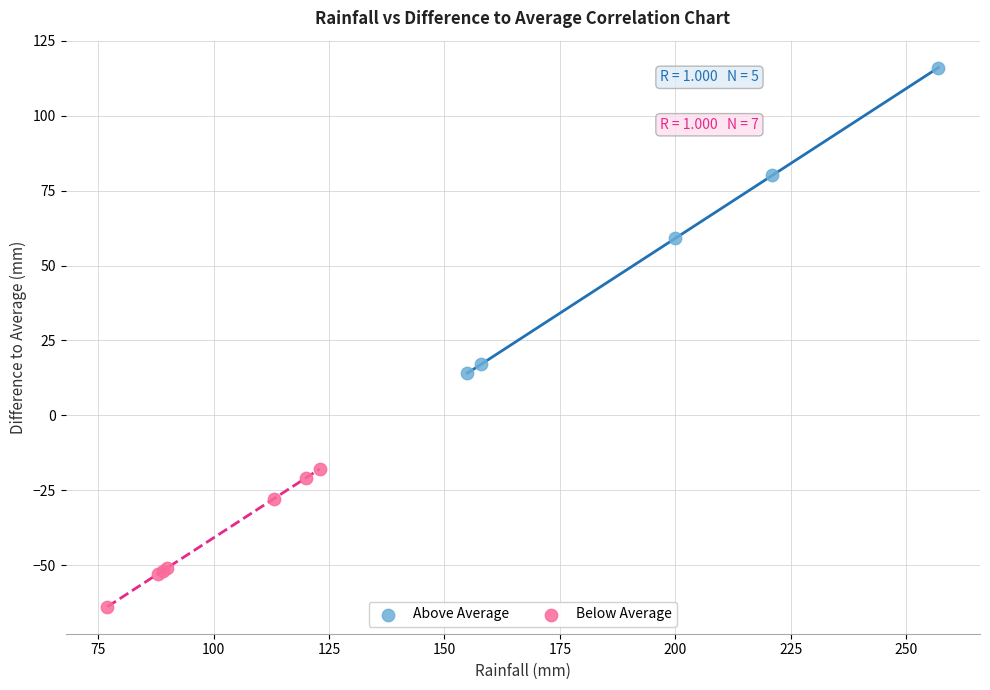

Which series reaches the minimum Y coordinate?

Below Average